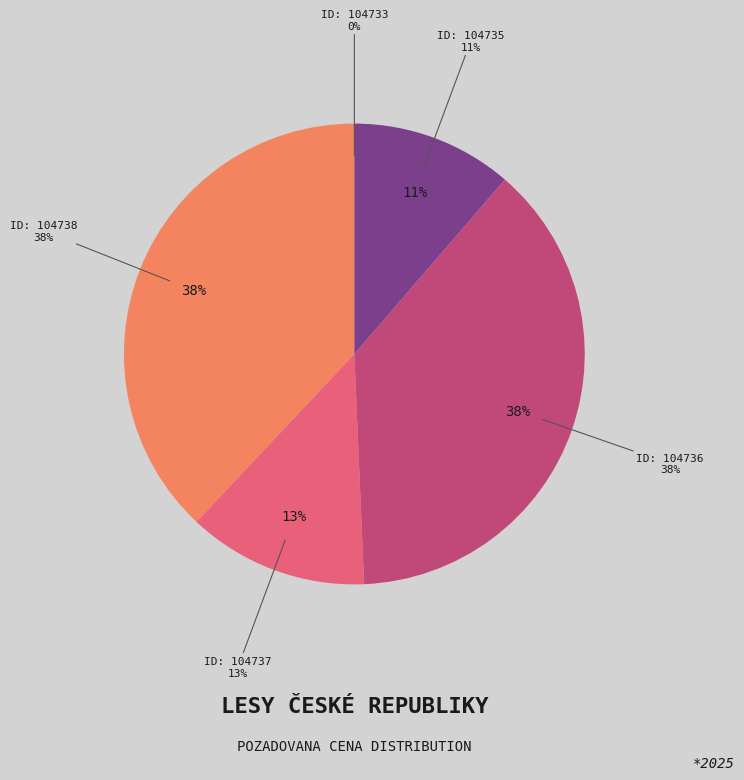

Between 104735 and 104736, which is larger?

104736